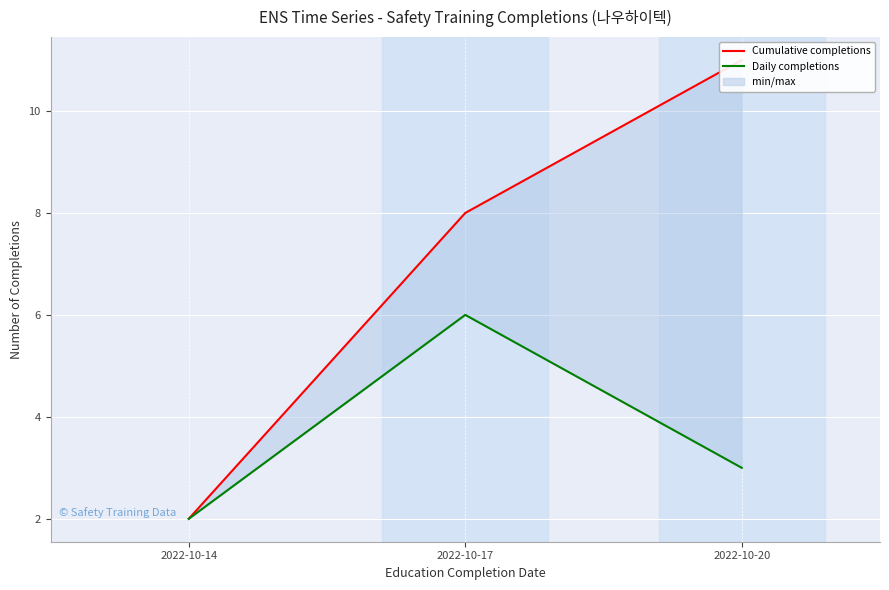

Reading left to right, what are all the values shown in this chart?

Cumulative completions: 2	8	11
Daily completions: 2	6	3